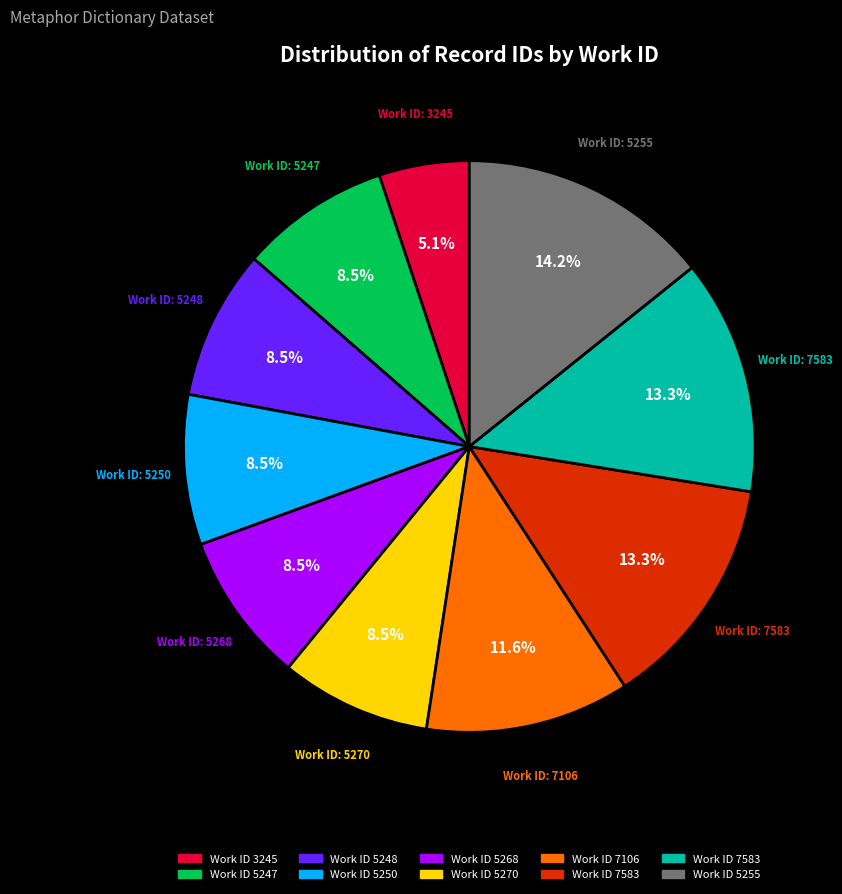

Is there a majority slice in this chart?

No